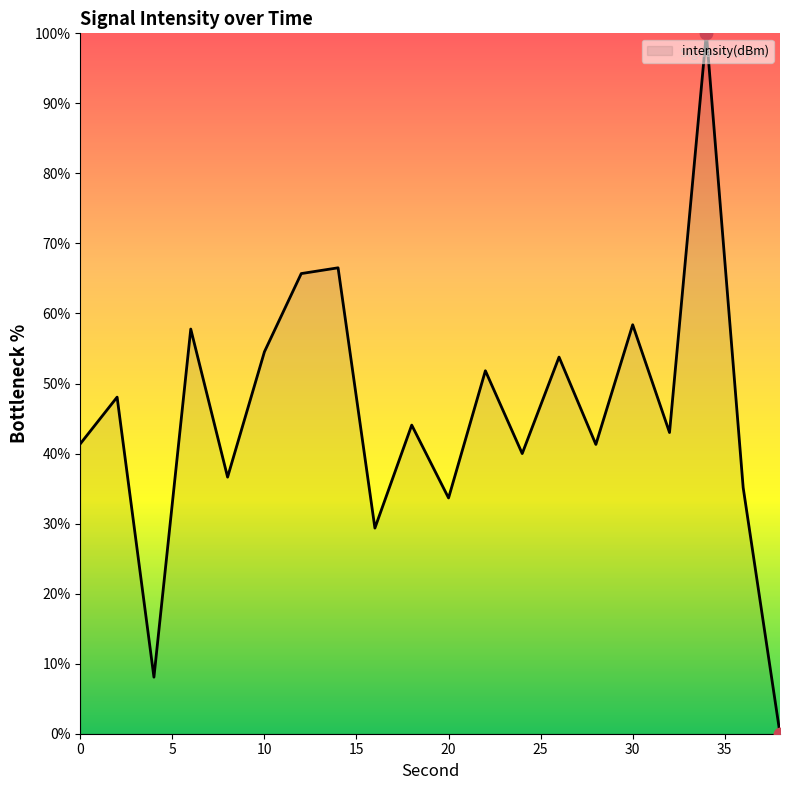

What is the maximum value shown in the chart?

100.0